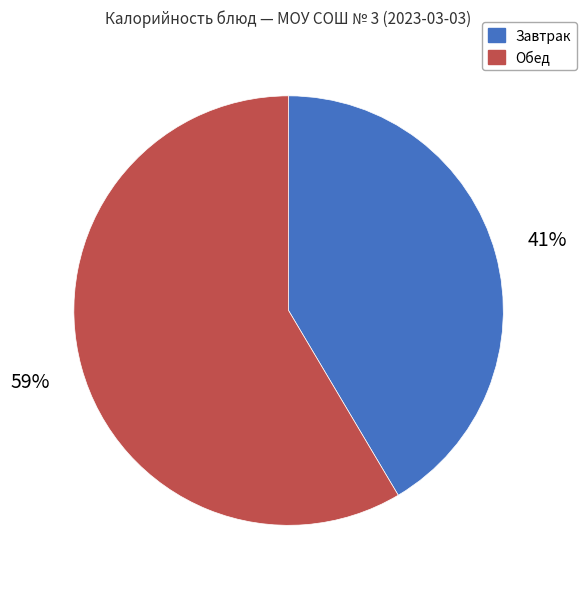

Is the sum of Обед and Завтрак greater than half?

Yes